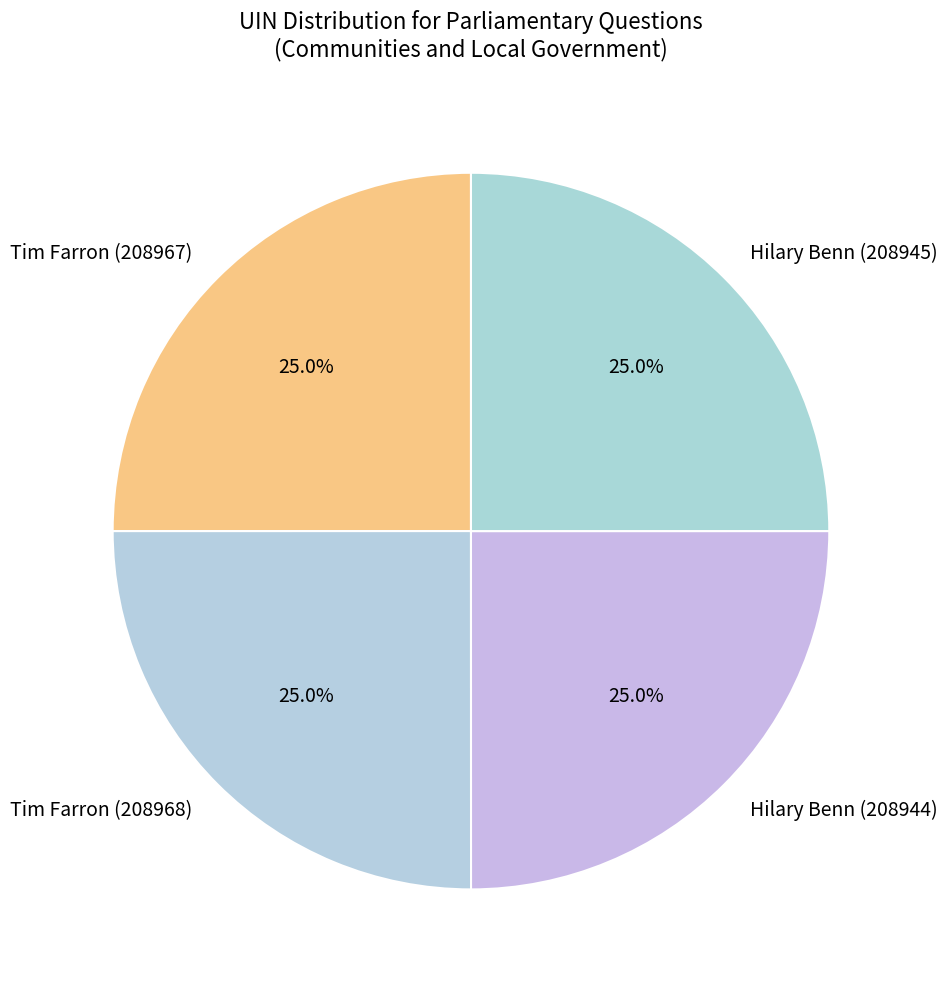

Count the number of slices in the pie.

4